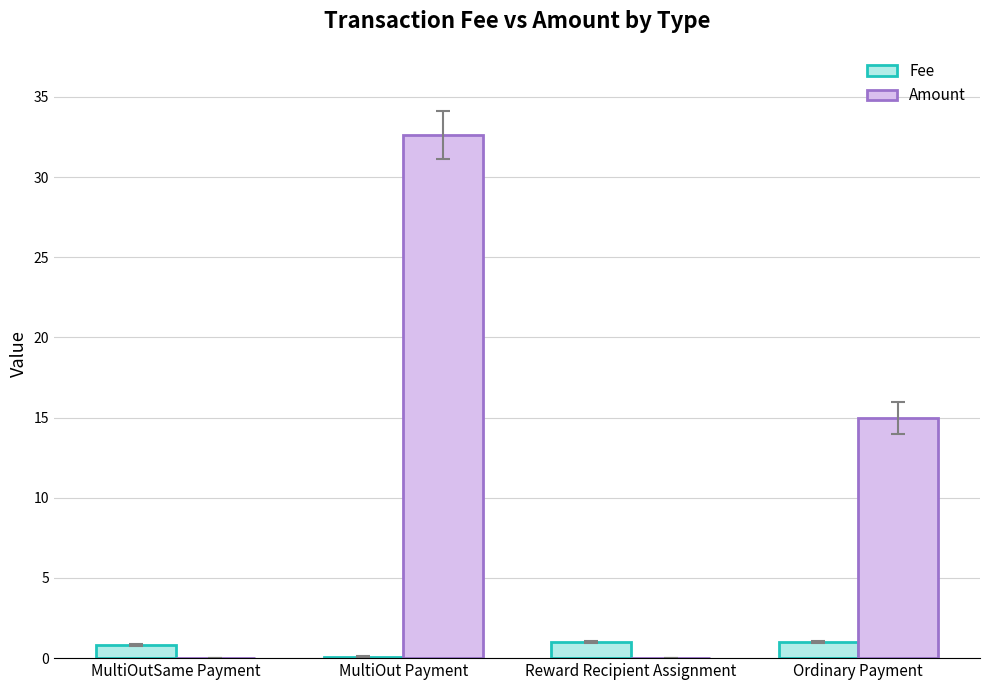

Which series has the largest range (max minus min)?

Amount